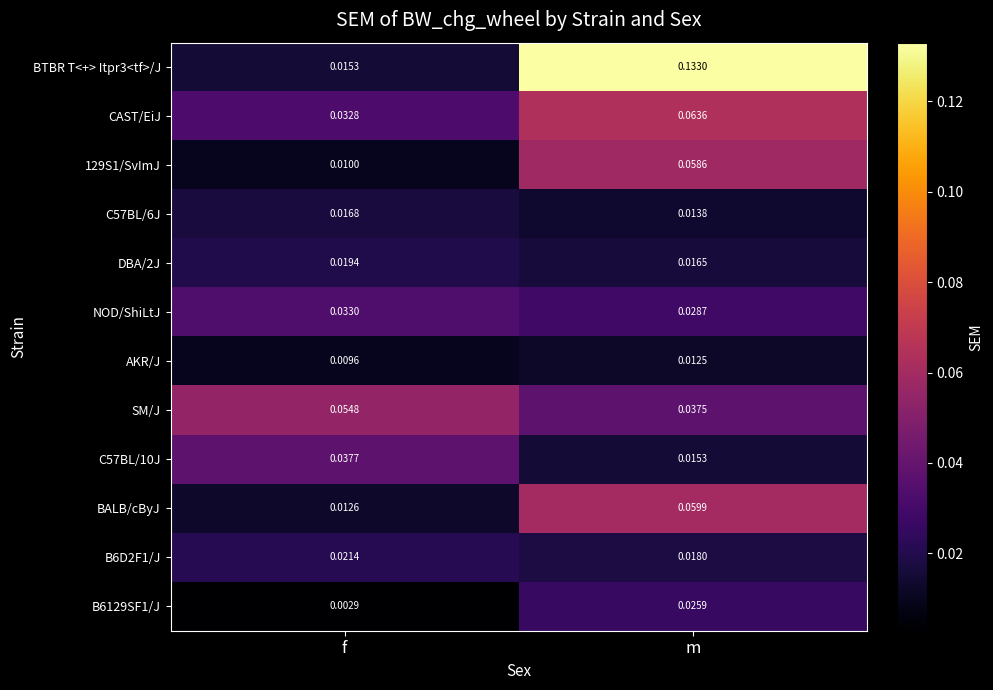

Which series has the largest range (max minus min)?

BTBR T<+> Itpr3<tf>/J